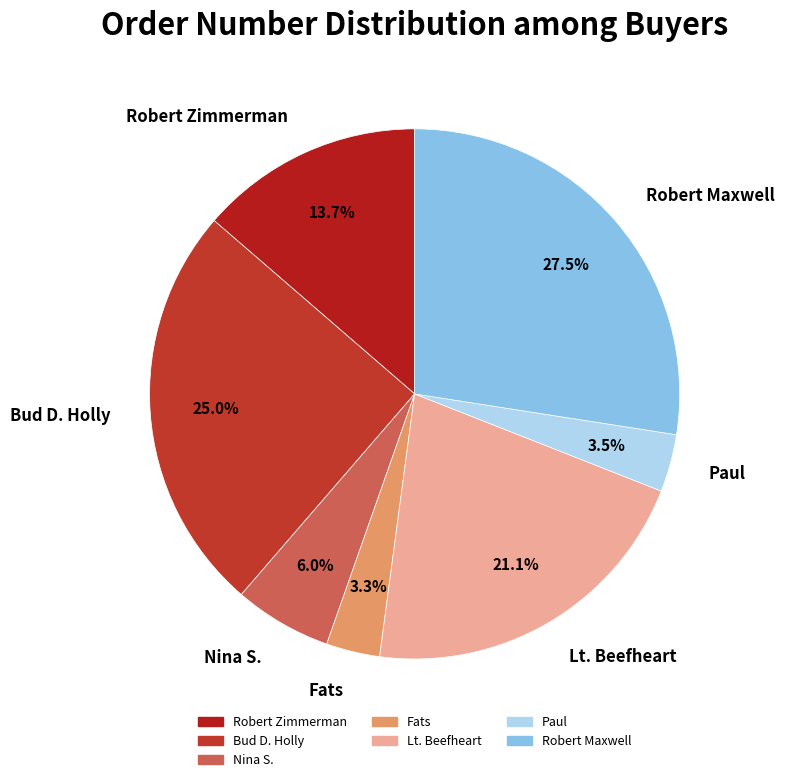

How many slices are in this pie chart?

7